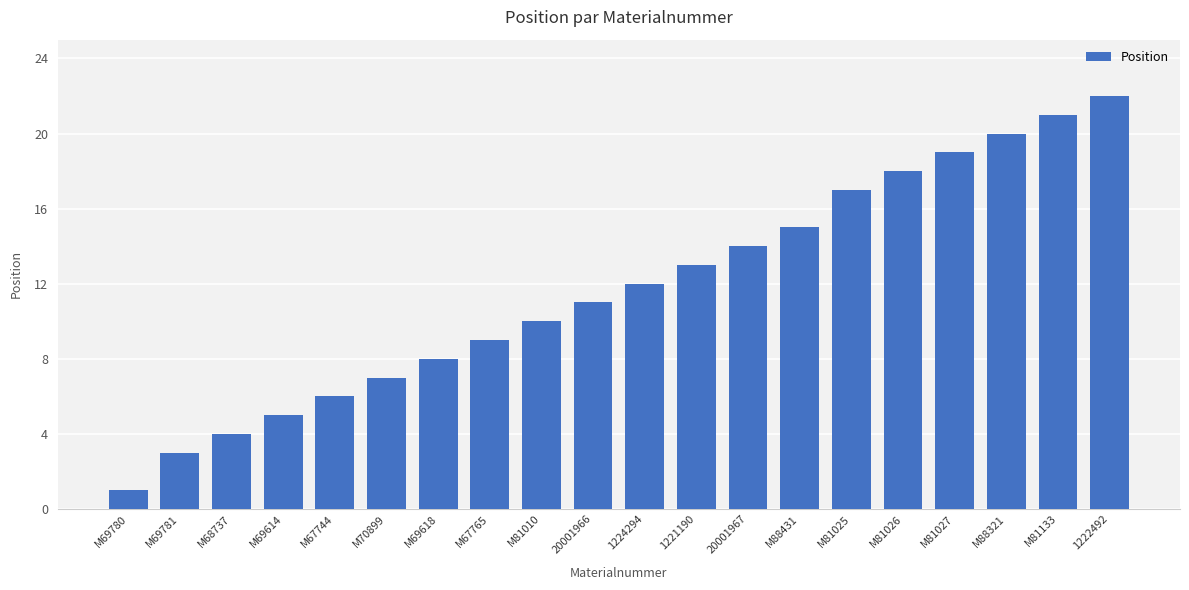

Which has a higher value, M70899 or M88431?

M88431